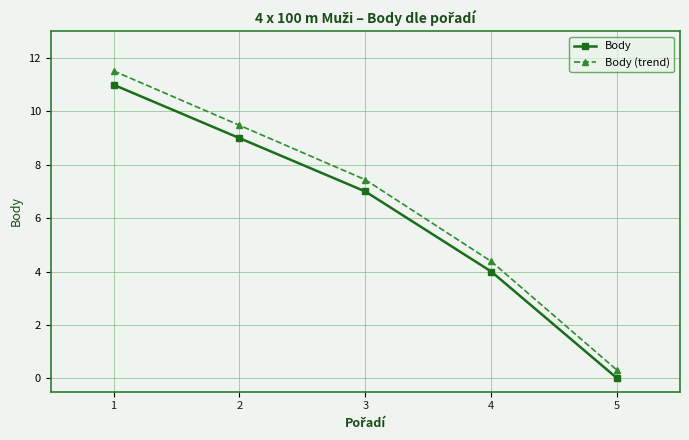

True or false: Body and Body (trend) intersect in this chart.

False